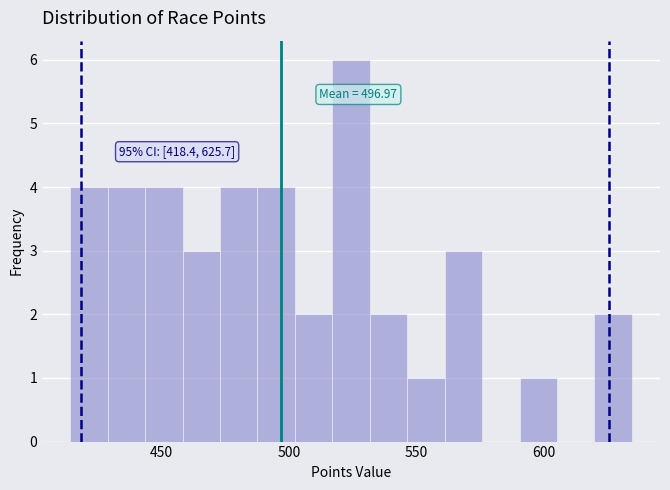

Around what value on the x-axis is the tallest bar? Give the approximate position of its centre, as read against the axis.

525